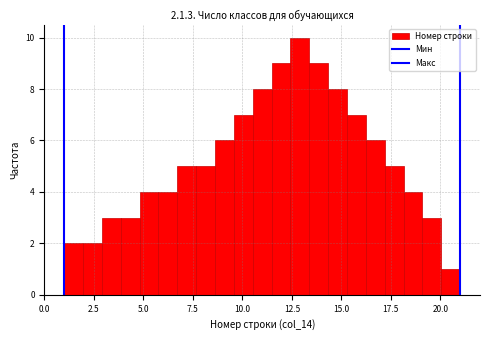

Read against the x-axis, roughly where is the centre of the tallest bar?

13.0